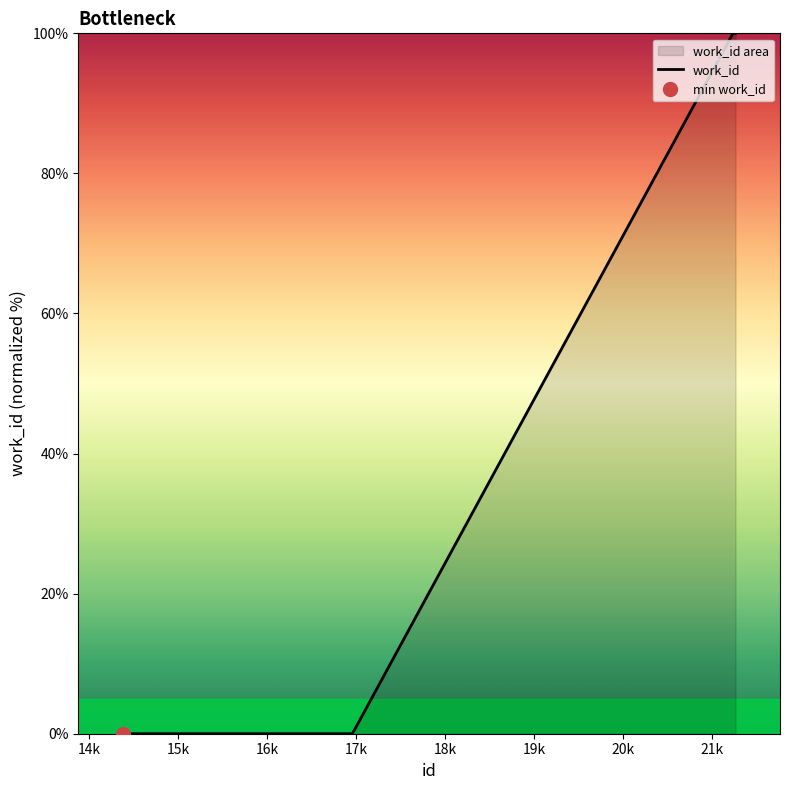

What is the maximum value shown in the chart?

100.0